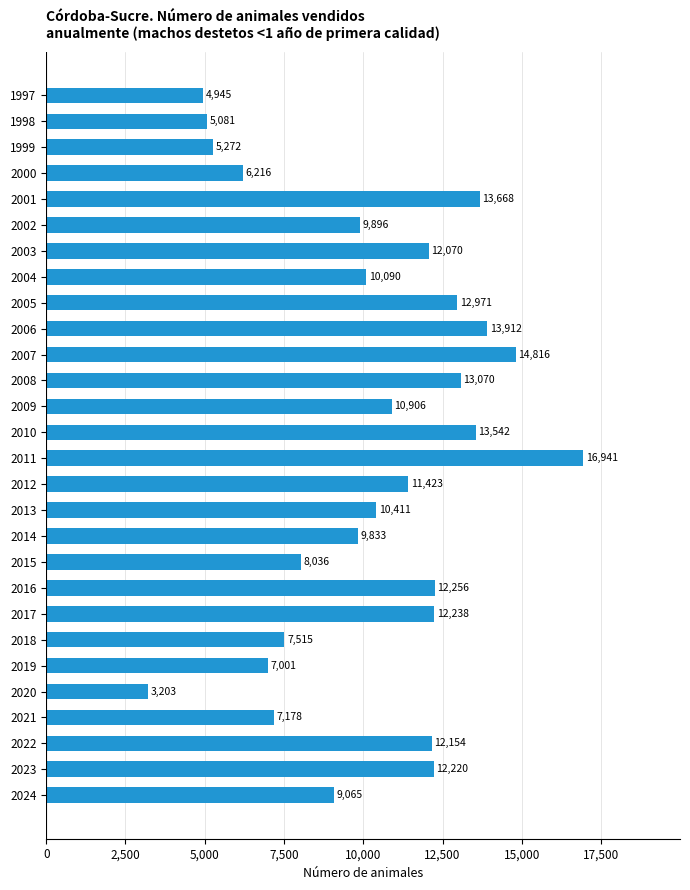

Reading top to bottom, transcribe all the data shown in this chart.

4945	5081	5272	6216	13668	9896	12070	10090	12971	13912	14816	13070	10906	13542	16941	11423	10411	9833	8036	12256	12238	7515	7001	3203	7178	12154	12220	9065